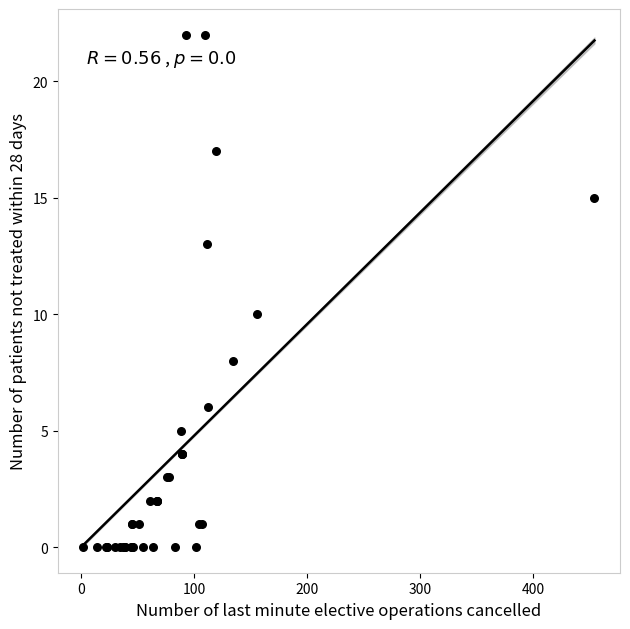

What Y value in the scatter plot is closest to 11?

10